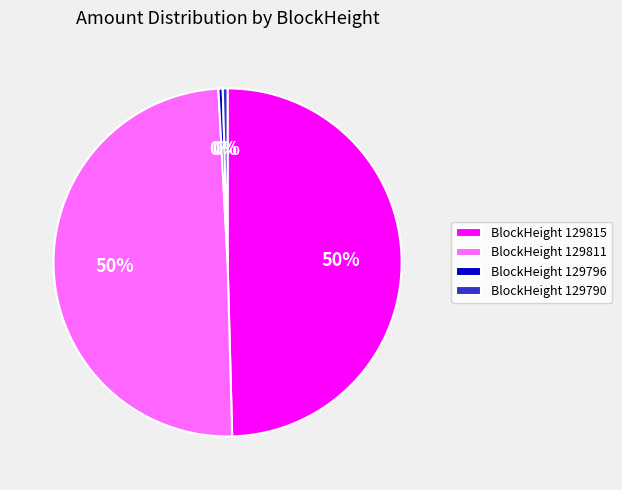

Is there a majority slice in this chart?

No